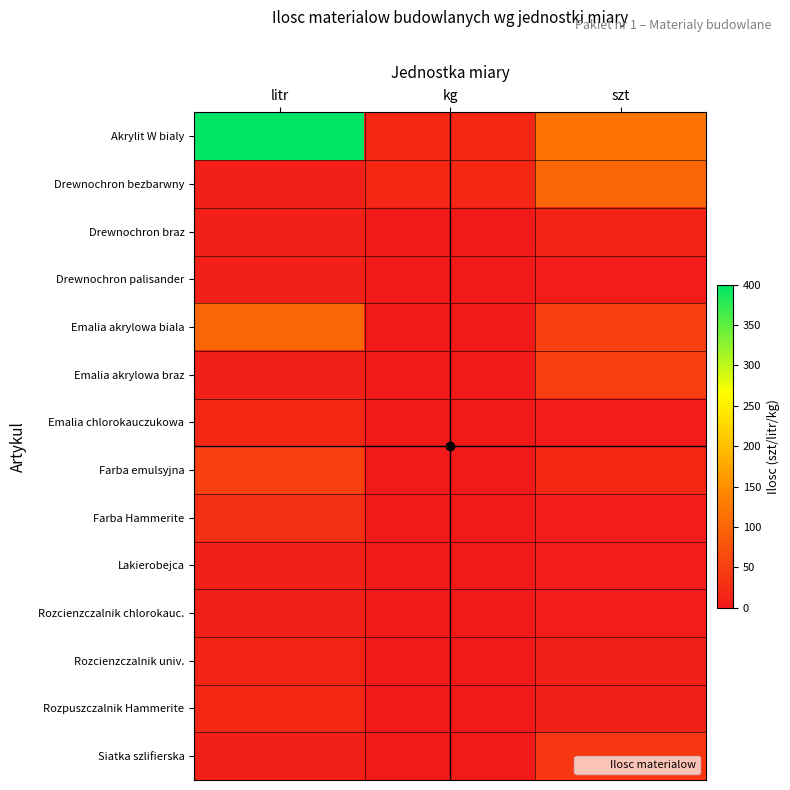

Reading right to left, list all the values displayed in this chart.

Akrylit W bialy: szt=120	kg=20	litr=400
Drewnochron bezbarwny: szt=100	kg=20	litr=10
Drewnochron braz: szt=15	kg=0	litr=10
Drewnochron palisander: szt=5	kg=0	litr=10
Emalia akrylowa biala: szt=50	kg=0	litr=100
Emalia akrylowa braz: szt=50	kg=0	litr=10
Emalia chlorokauczukowa: szt=5	kg=0	litr=20
Farba emulsyjna: szt=20	kg=0	litr=50
Farba Hammerite: szt=5	kg=0	litr=30
Lakierobejca: szt=5	kg=0	litr=10
Rozcienzczalnik chlorokauc.: szt=5	kg=0	litr=10
Rozcienzczalnik univ.: szt=10	kg=0	litr=15
Rozpuszczalnik Hammerite: szt=10	kg=0	litr=20
Siatka szlifierska: szt=40	kg=0	litr=10